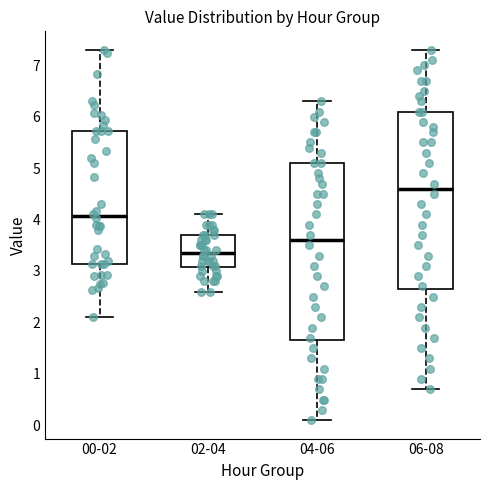

Reading left to right, read every box against the y-axis: the position of its median line, the range the box covers, and the ends of its whiskers. The values are not printed on the chart, so give them approximately, as read against the axis.

00-02: median 4.1, box 3.1 to 5.7, whiskers 2.1 to 7.3
02-04: median 3.4, box 3.1 to 3.7, whiskers 2.6 to 4.1
04-06: median 3.6, box 1.7 to 5.1, whiskers 0.1 to 6.3
06-08: median 4.6, box 2.7 to 6.1, whiskers 0.7 to 7.3